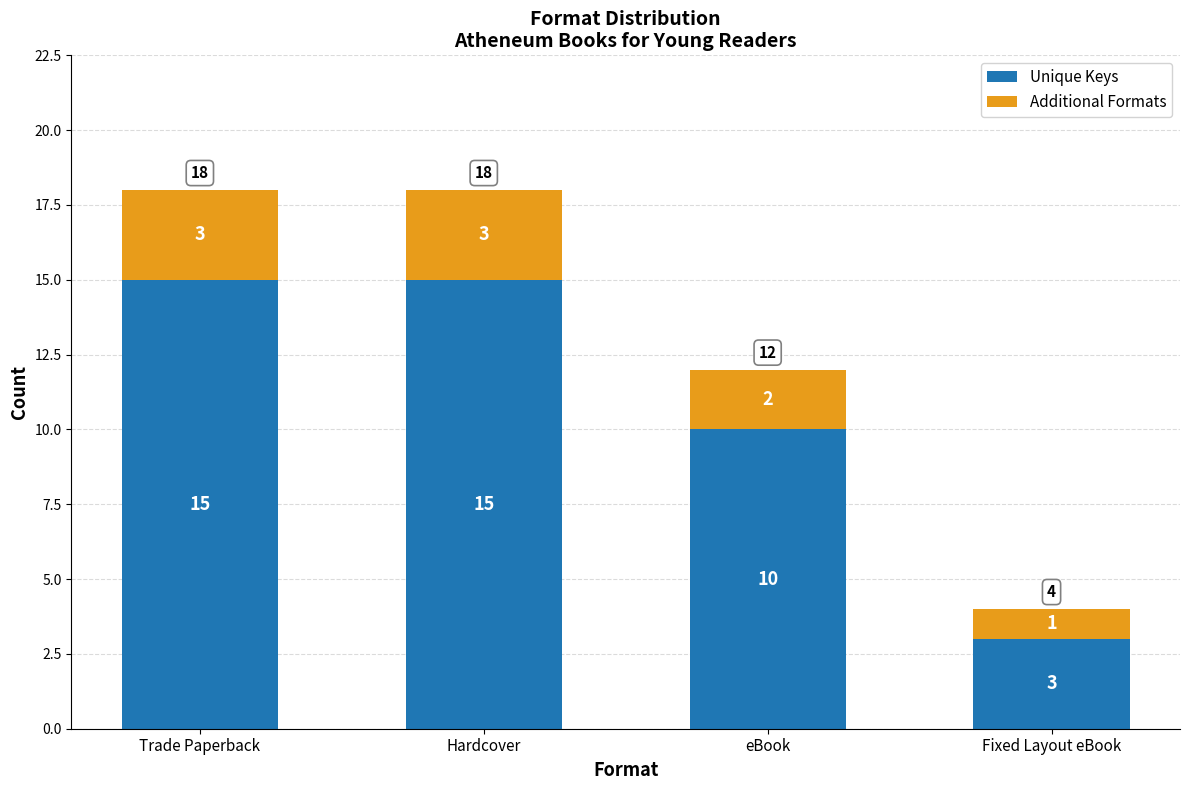

What is the value of the Unique Keys bar at the 1st from the left?

15